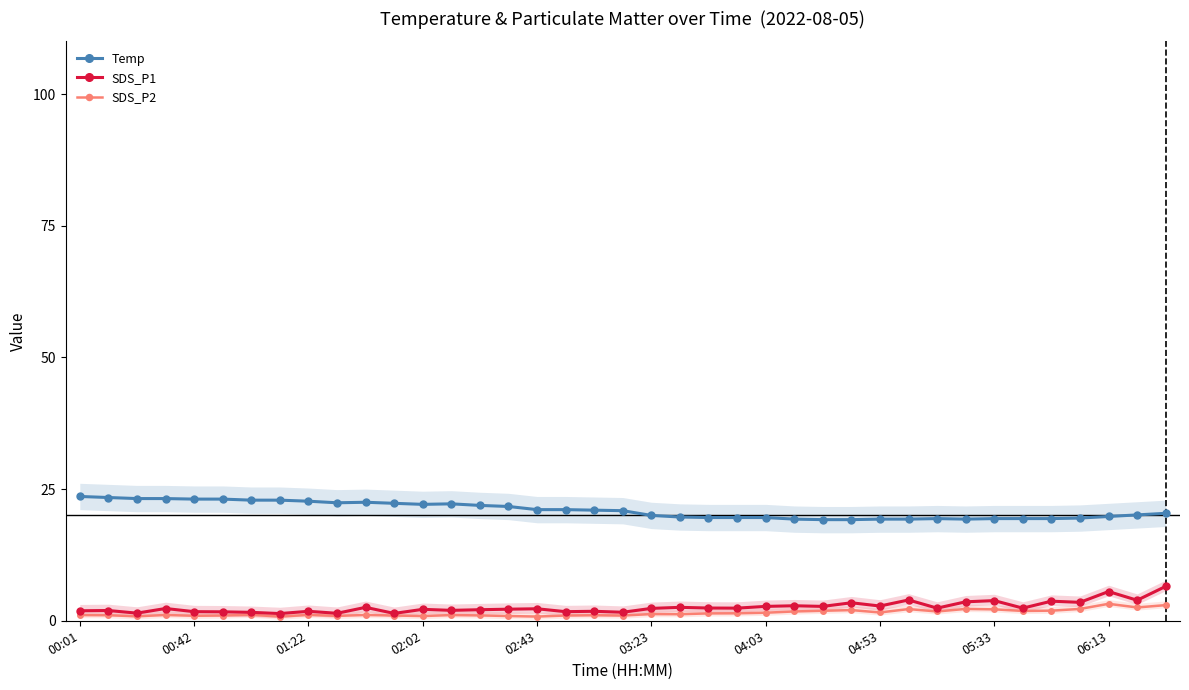

Which series has the largest range (max minus min)?

SDS_P1